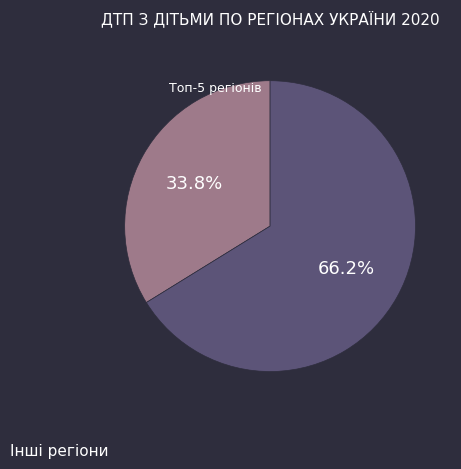

To the nearest percent, what is the average slice percentage?

50%